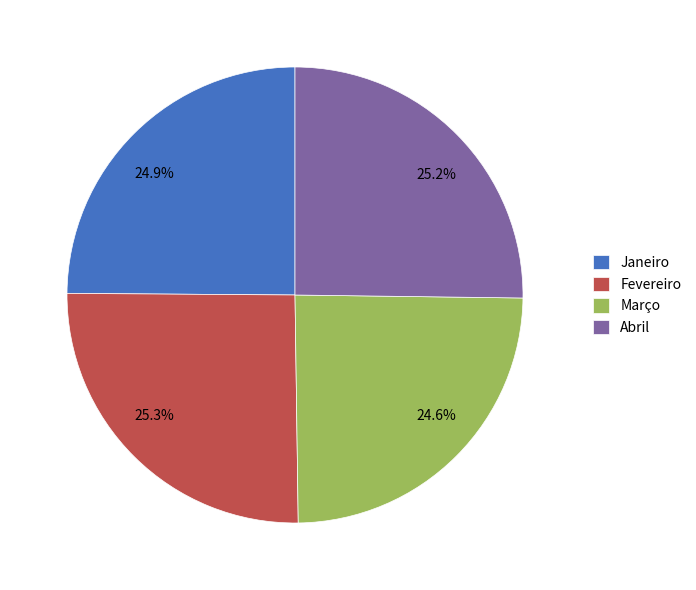

To the nearest percent, what is the difference between the largest and smallest slice percentages?

1%